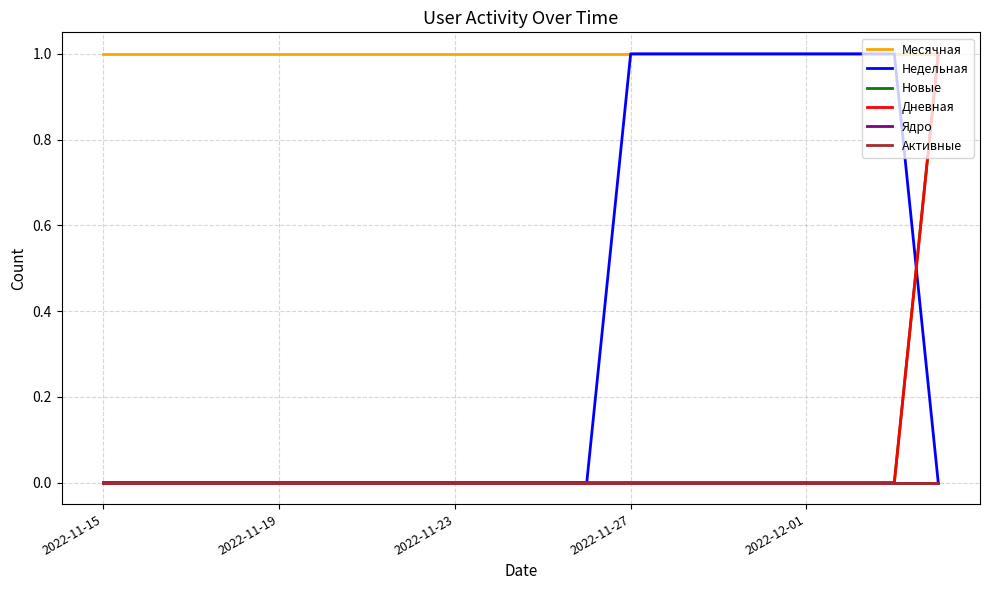

Reading right to left, transcribe all the data shown in this chart.

Месячная: 1	1	1	1	1	1	1	1	1	1	1	1	1	1	1	1	1	1	1	1
Недельная: 0	1	1	1	1	1	1	1	0	0	0	0	0	0	0	0	0	0	0	0
Новые: 1	0	0	0	0	0	0	0	0	0	0	0	0	0	0	0	0	0	0	0
Дневная: 1	0	0	0	0	0	0	0	0	0	0	0	0	0	0	0	0	0	0	0
Ядро: 0	0	0	0	0	0	0	0	0	0	0	0	0	0	0	0	0	0	0	0
Активные: 0	0	0	0	0	0	0	0	0	0	0	0	0	0	0	0	0	0	0	0